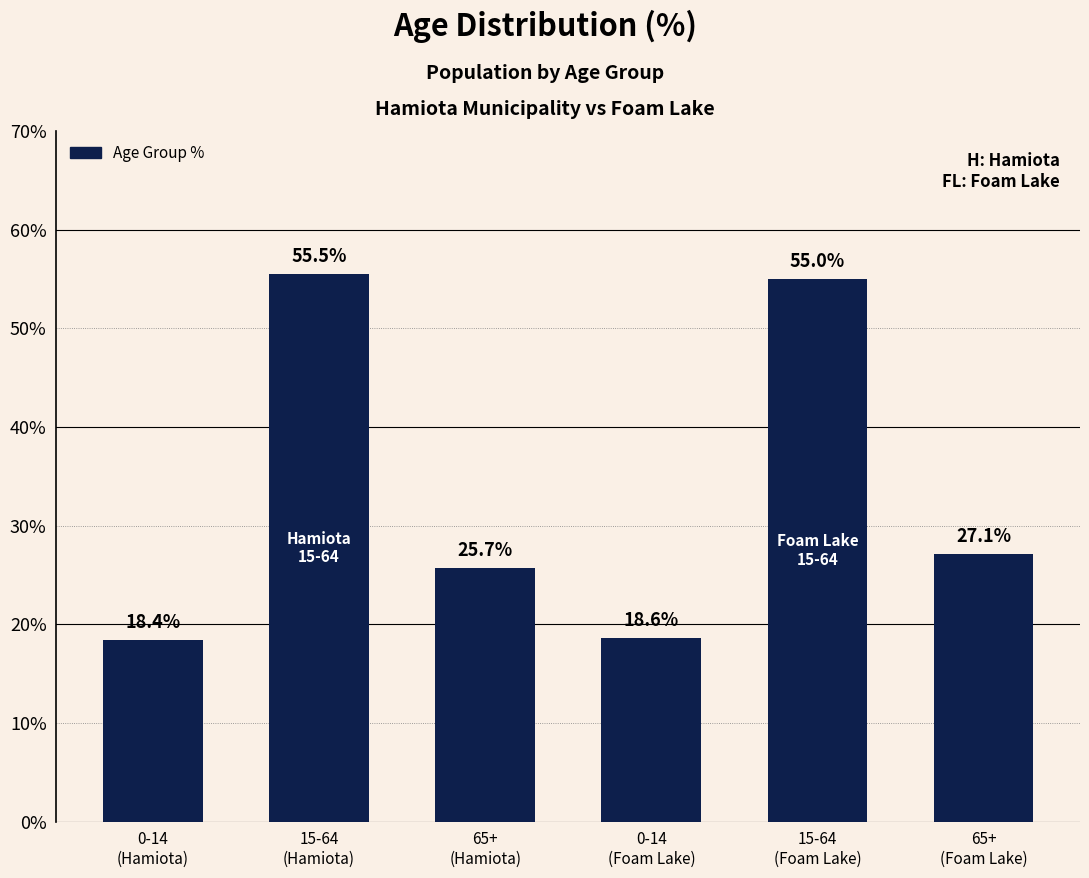

What is the greatest value displayed?

55.5